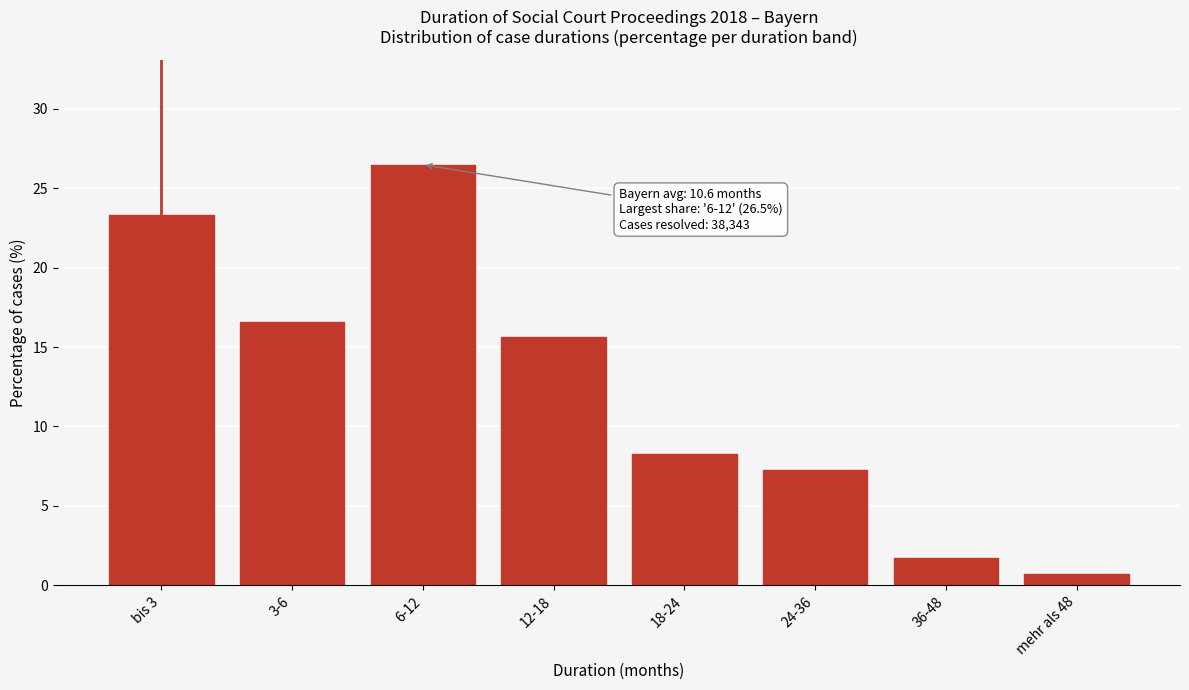

Reading right to left, what are all the values shown in this chart?

0.7	1.7	7.3	8.3	15.7	26.5	16.6	23.3